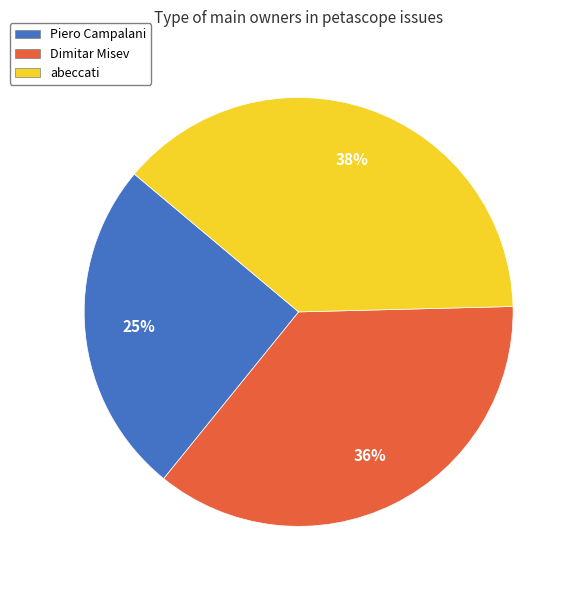

To the nearest percent, what portion does Dimitar Misev represent?

36%